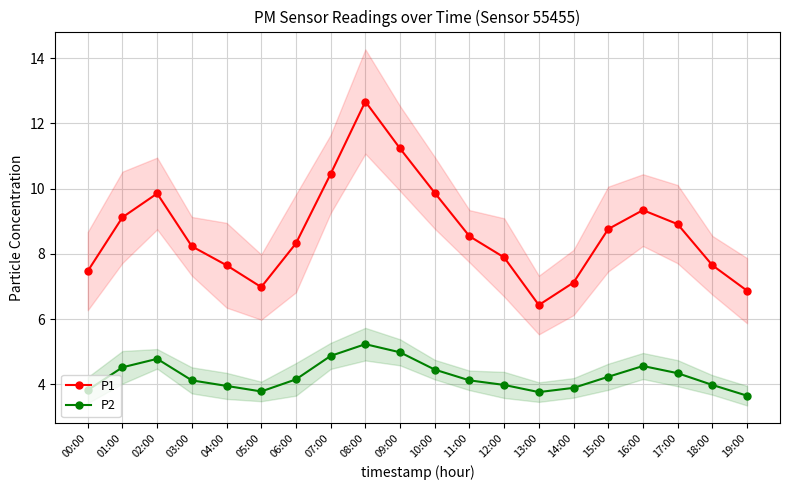

What is the average value of the P1 series?

8.7